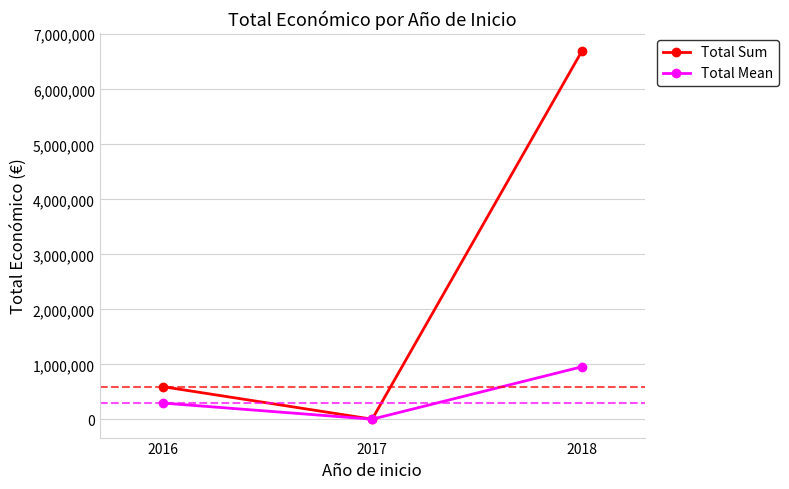

At which category is the sum across all series the highest?

2018